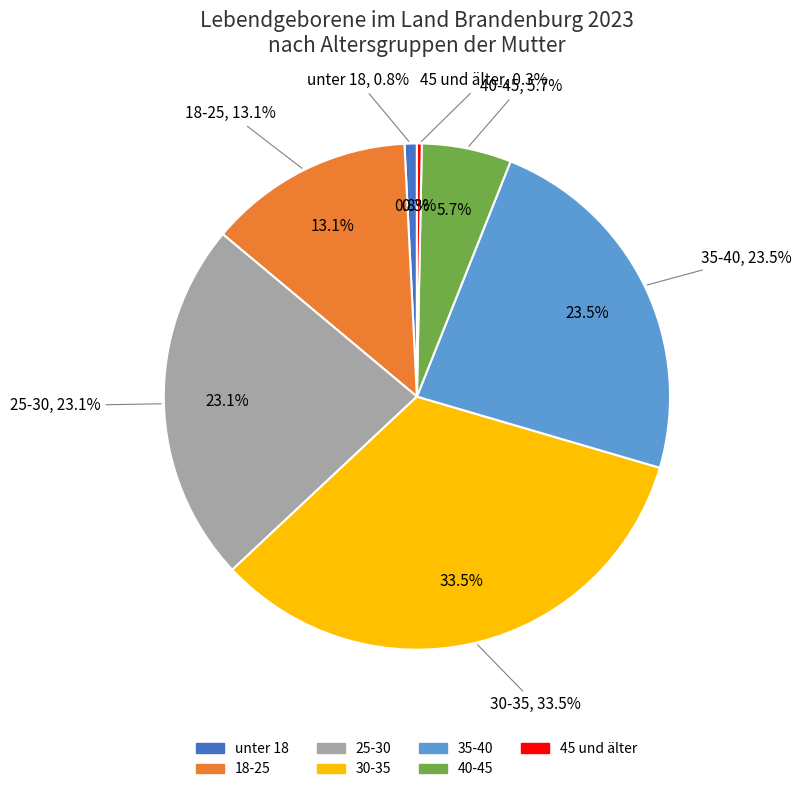

How many slices are in this pie chart?

7